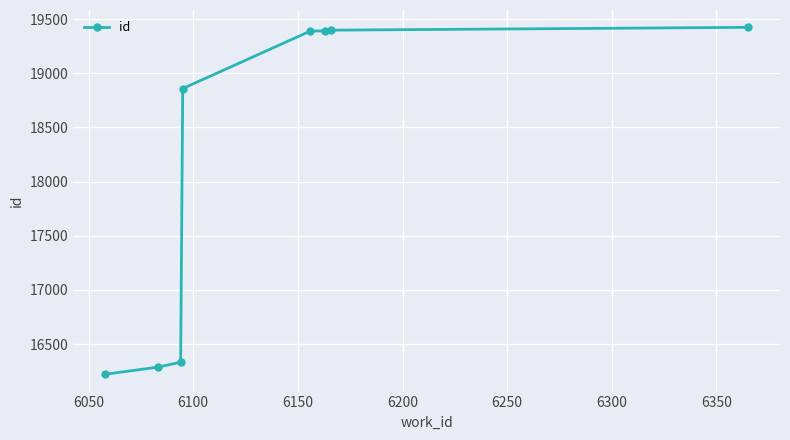

What is the minimum value shown in the chart?

16222